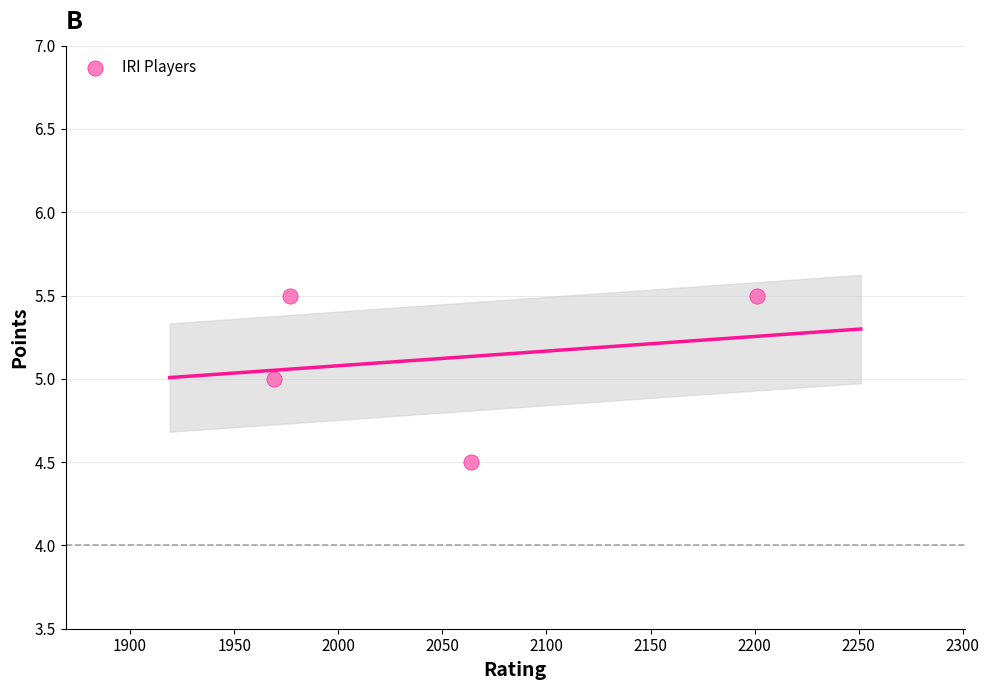

What is the range of X values (max minus min)?

232.0